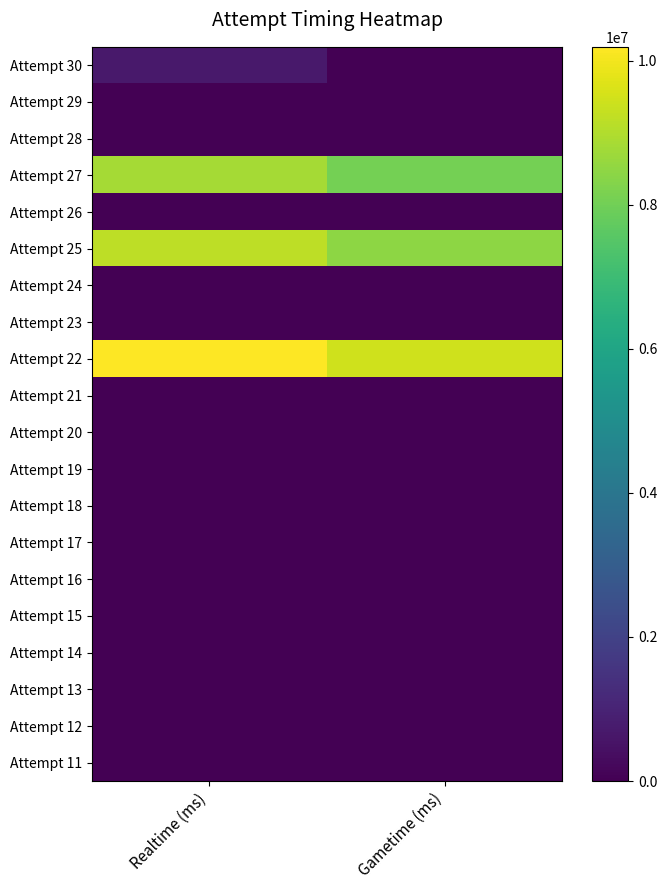

List the series in order of their peak value, lowest first.

Attempt 29, Attempt 28, Attempt 26, Attempt 24, Attempt 23, Attempt 21, Attempt 20, Attempt 19, Attempt 18, Attempt 17, Attempt 16, Attempt 15, Attempt 14, Attempt 13, Attempt 12, Attempt 11, Attempt 30, Attempt 27, Attempt 25, Attempt 22